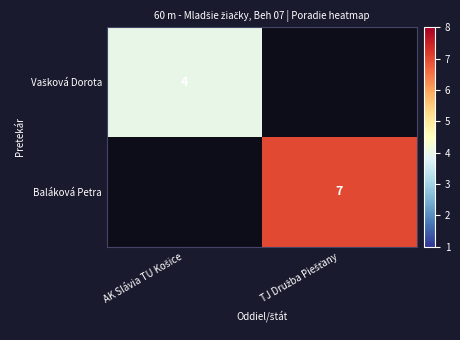

Rank the categories by Baláková Petra value from lowest to highest.

AK Slávia TU Košice, TJ Družba Piešťany